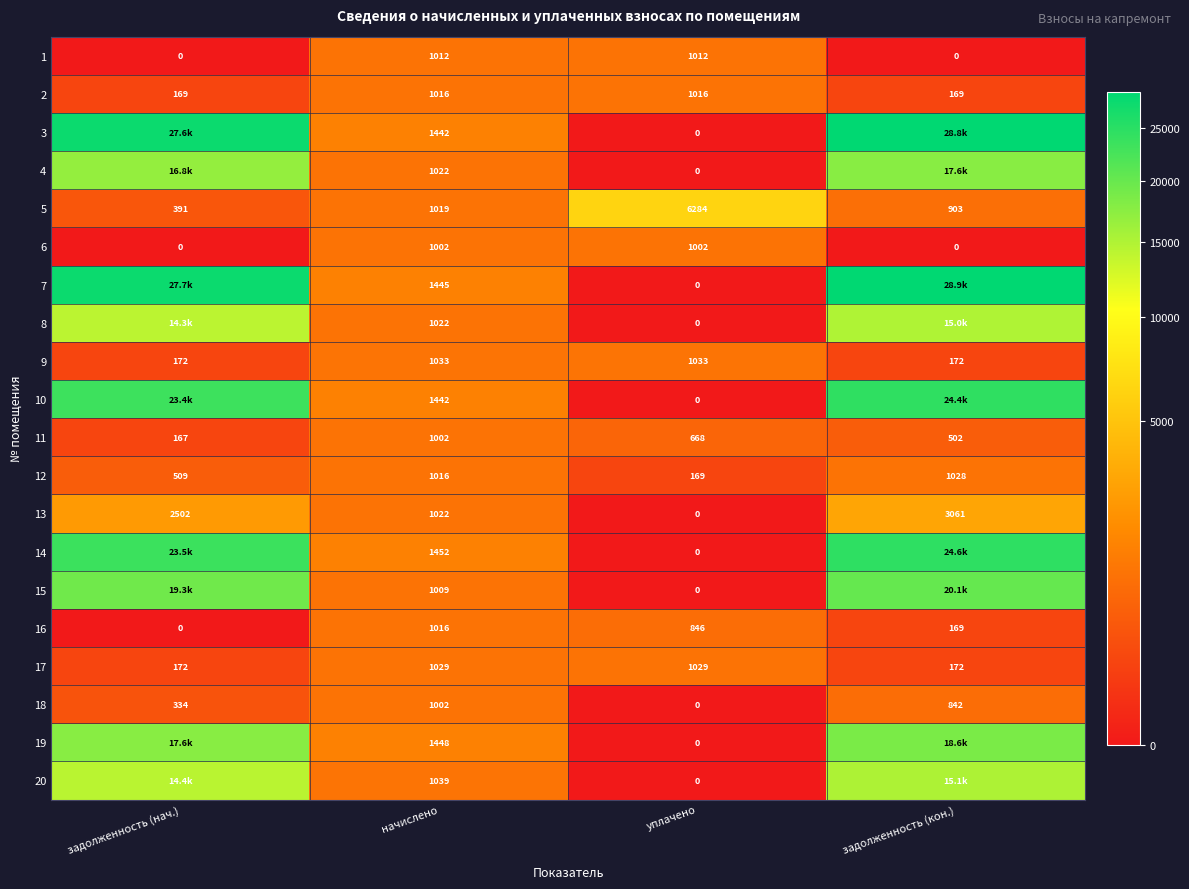

List the labels in order of 5 value, largest first.

уплачено, начислено, задолженность (кон.), задолженность (нач.)